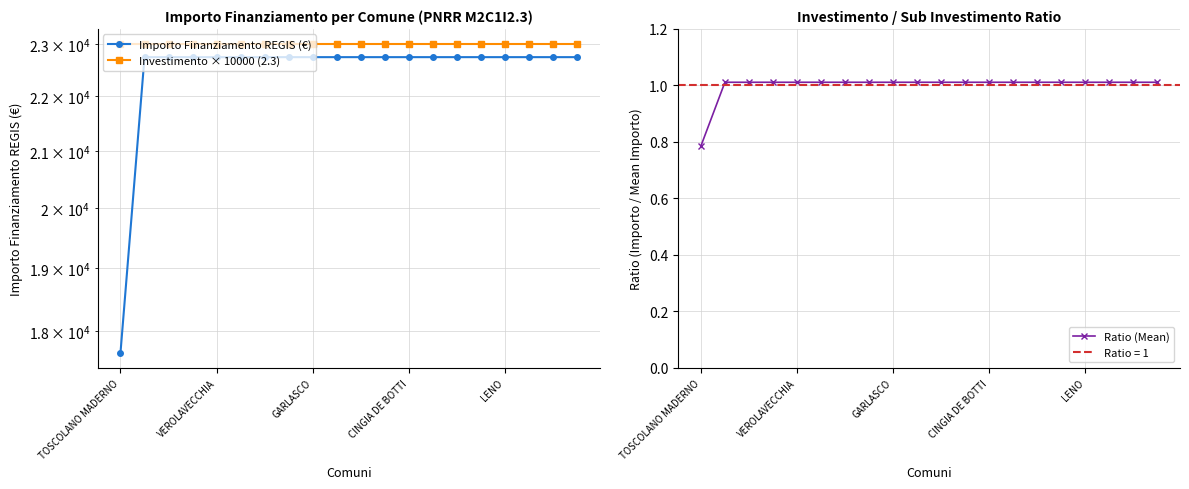

Is it true that Ratio (Mean) equals 1.0 at GARLASCO?

True